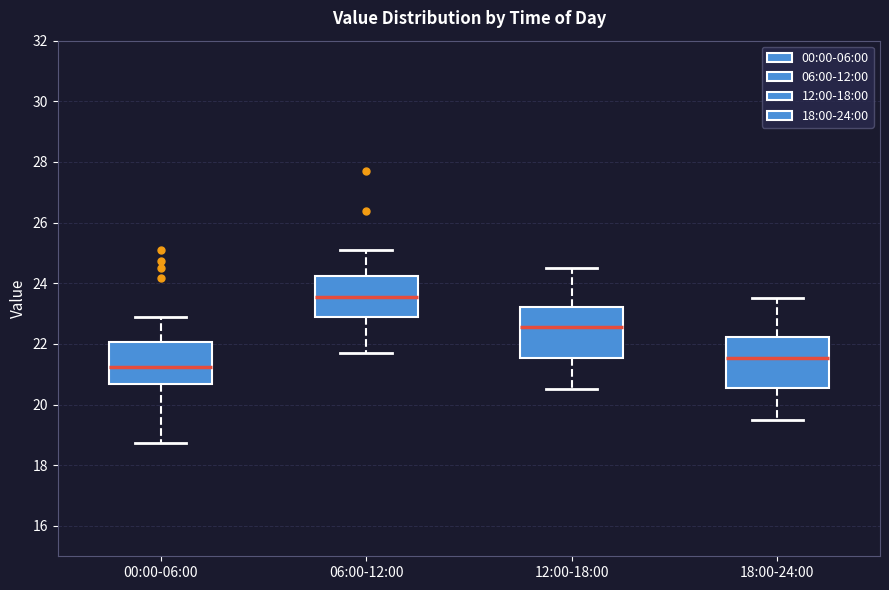

Reading left to right, transcribe this box plot: for each box, give where its median line is, the range the box spans, and where its two whiskers end, as read against the y-axis. The values are not printed on the chart, so give them approximately, as read against the axis.

00:00-06:00: median 21.2, box 20.6 to 22.0, whiskers 18.8 to 23.0
06:00-12:00: median 23.6, box 22.8 to 24.2, whiskers 21.8 to 25.2
12:00-18:00: median 22.6, box 21.6 to 23.2, whiskers 20.6 to 24.6
18:00-24:00: median 21.6, box 20.6 to 22.2, whiskers 19.6 to 23.6